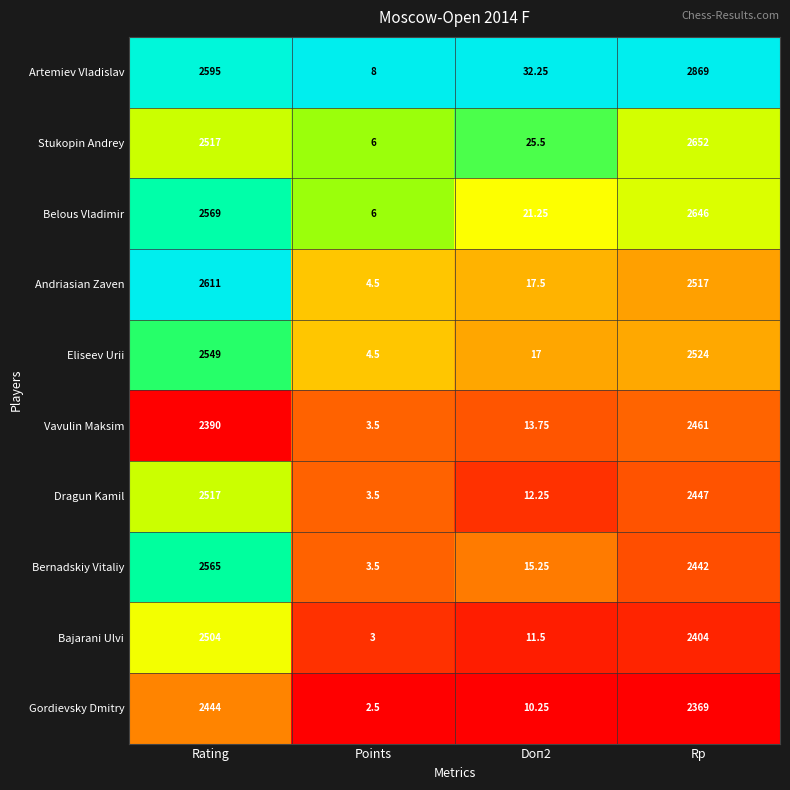

At which label is Bernadskiy Vitaliy closest to 1284?

Rp